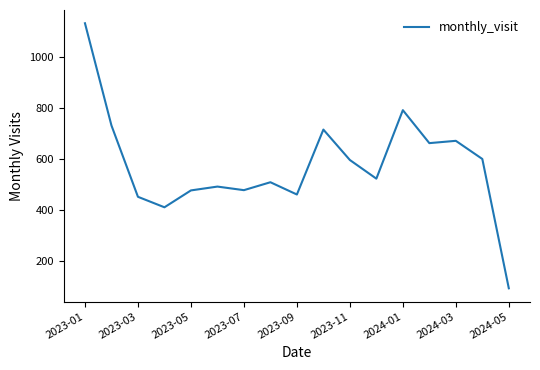

True or false: the data has more than 1 interior local peaks.

True